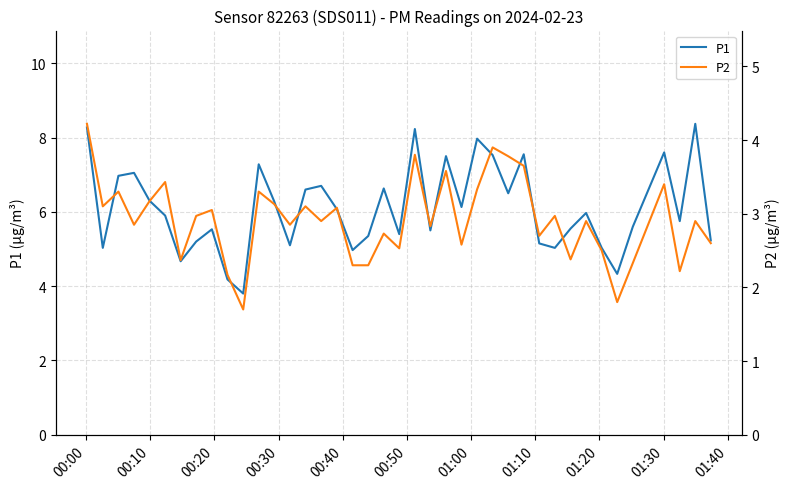

What is the average value of the P2 series?

2.9